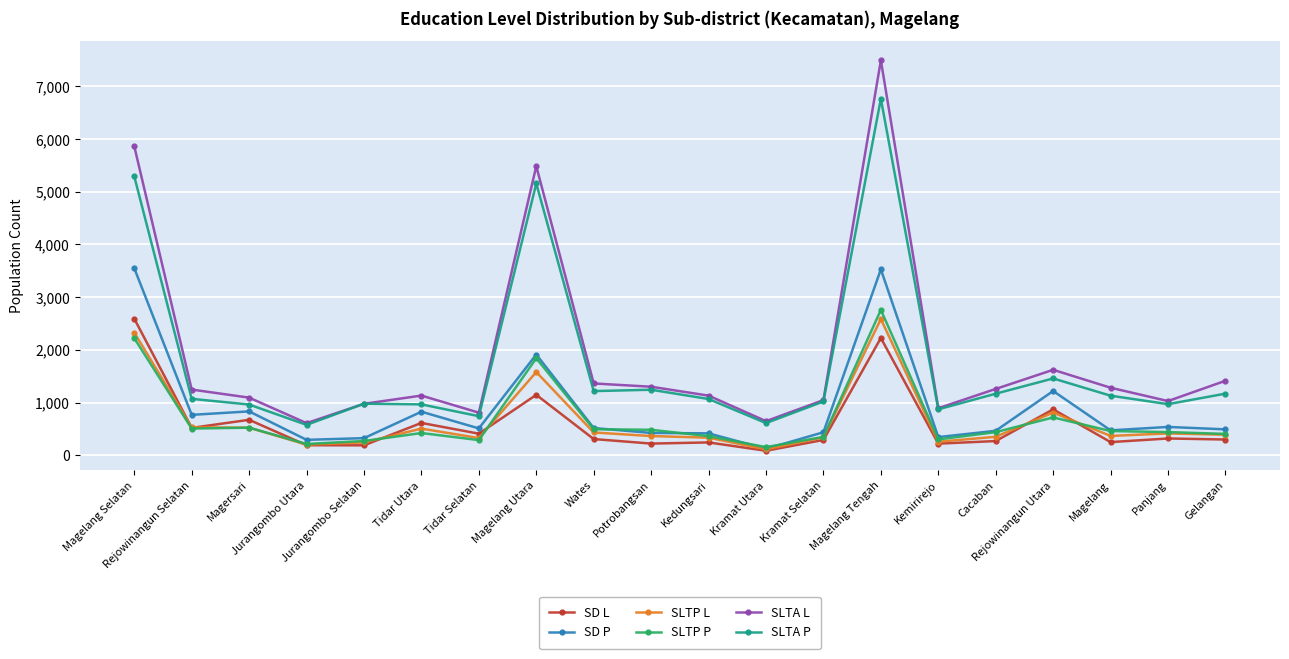

Does the chart have visible grid lines?

Yes